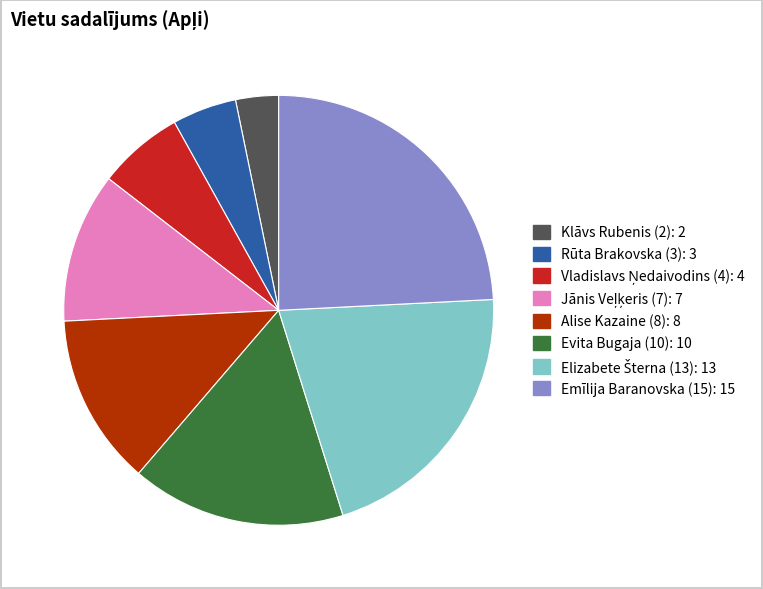

Combined, do Evita Bugaja (10) and Rūta Brakovska (3) account for over 50%?

No